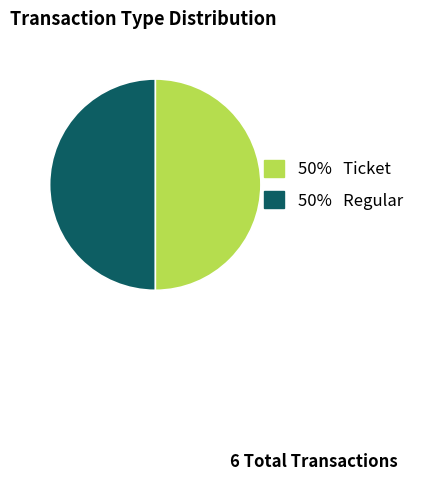

How many slices are in this pie chart?

2